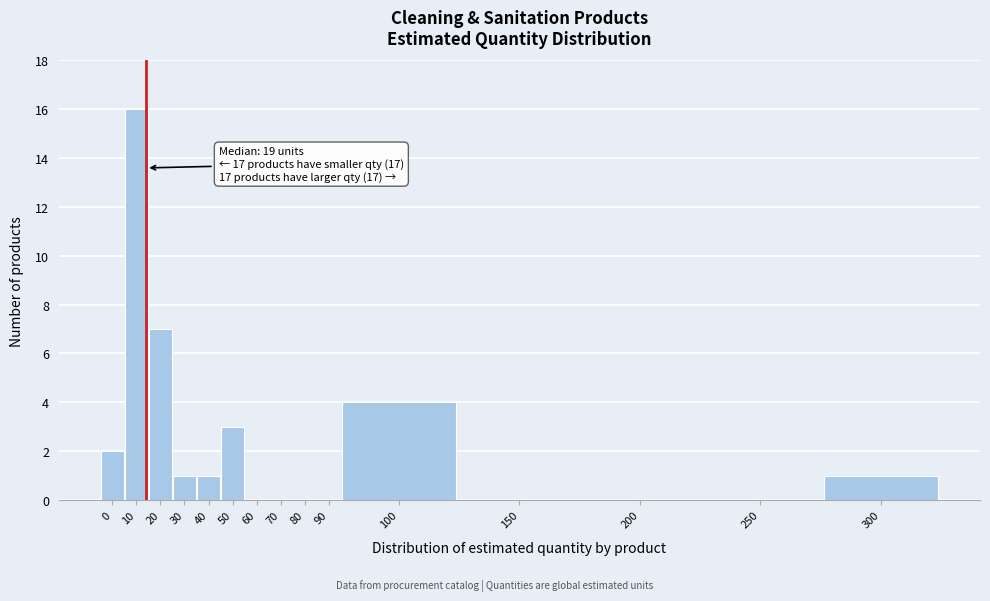

Reading left to right, what are all the values shown in this chart?

0=2	10=16	20=7	30=1	40=1	50=3	60=0	70=0	80=0	90=0	100=4	150=0	200=0	250=0	300=1